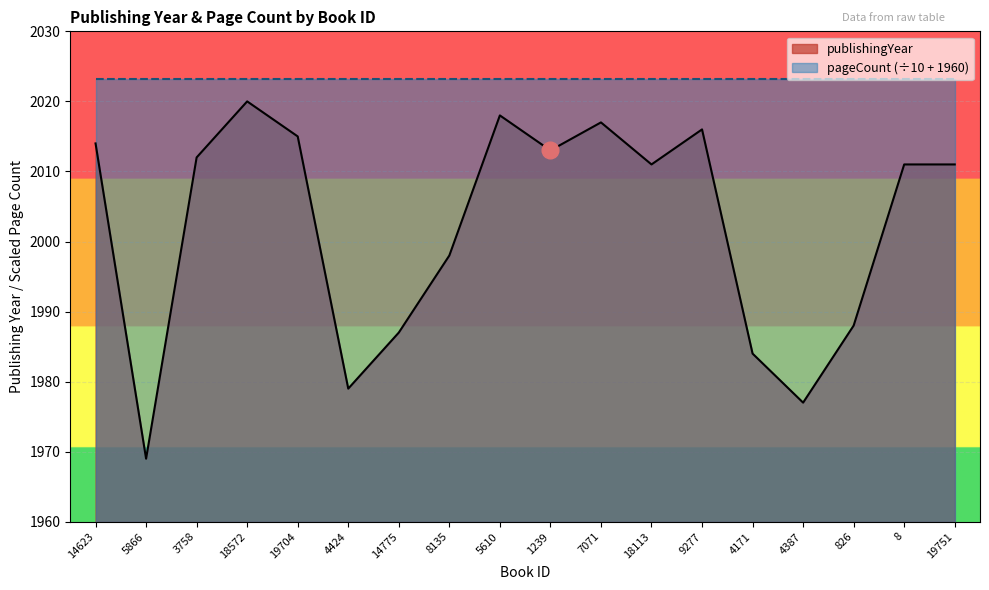

What is the change in value from 3758 to 14775?

-25